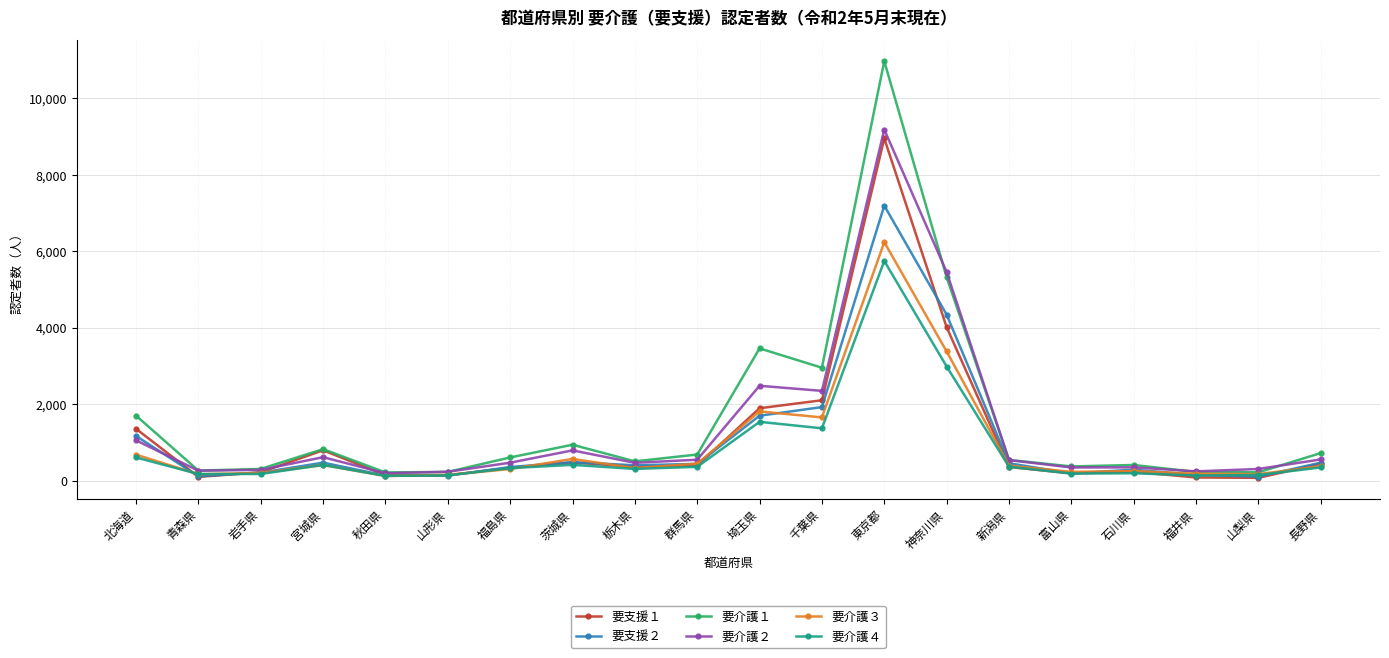

What are all the series names shown in the legend?

要支援１, 要支援２, 要介護１, 要介護２, 要介護３, 要介護４